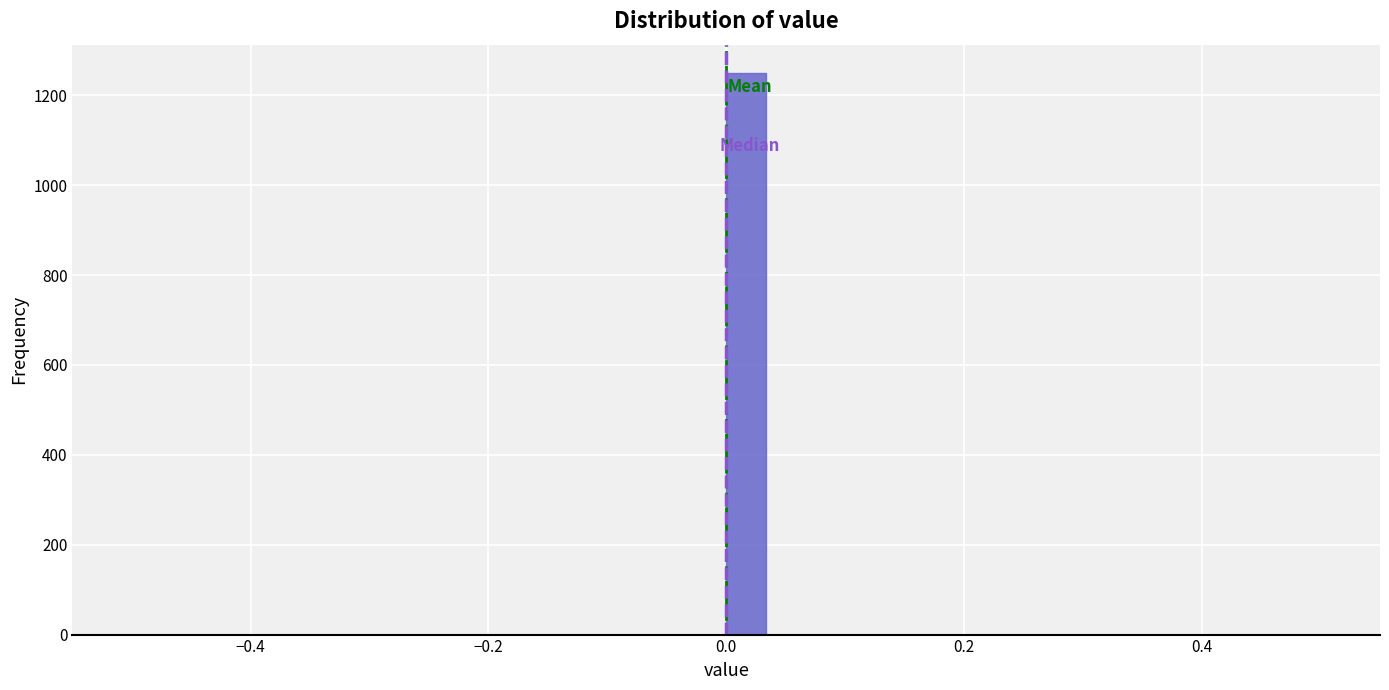

Read against the x-axis, roughly where is the centre of the tallest bar?

0.02